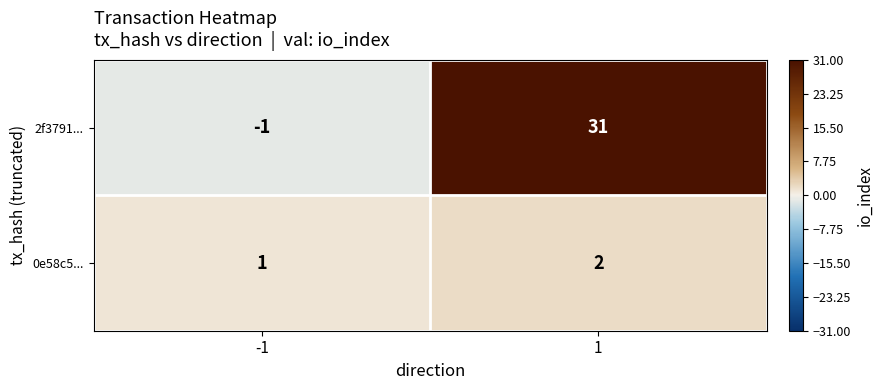

Which label corresponds to the largest value in the chart?

1